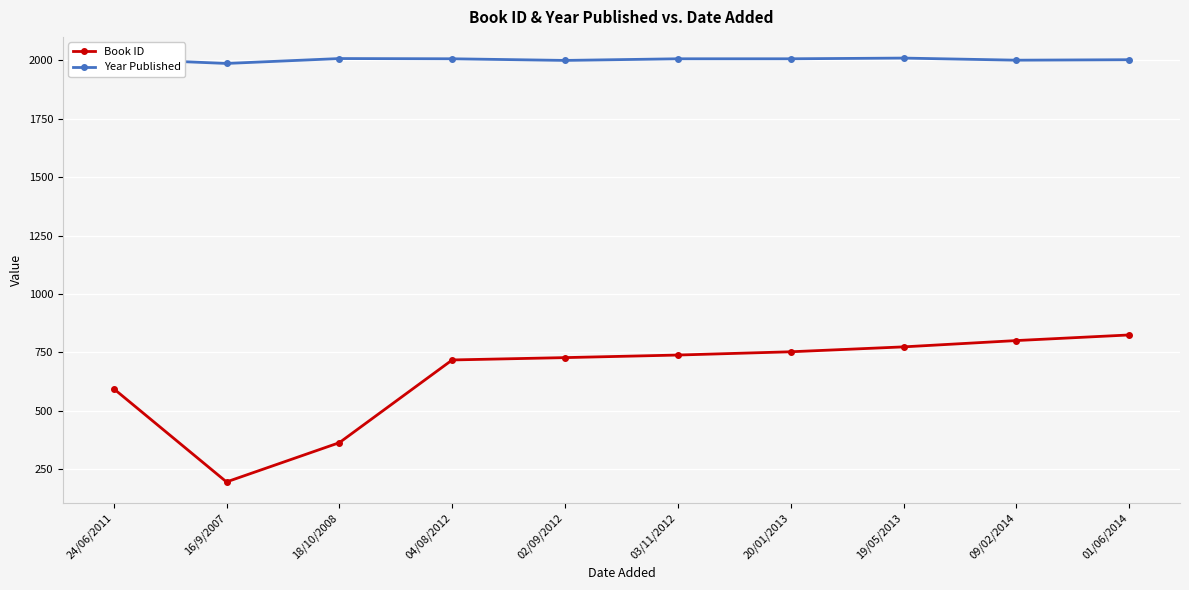

What is the label of the 7th point from the left?

20/01/2013